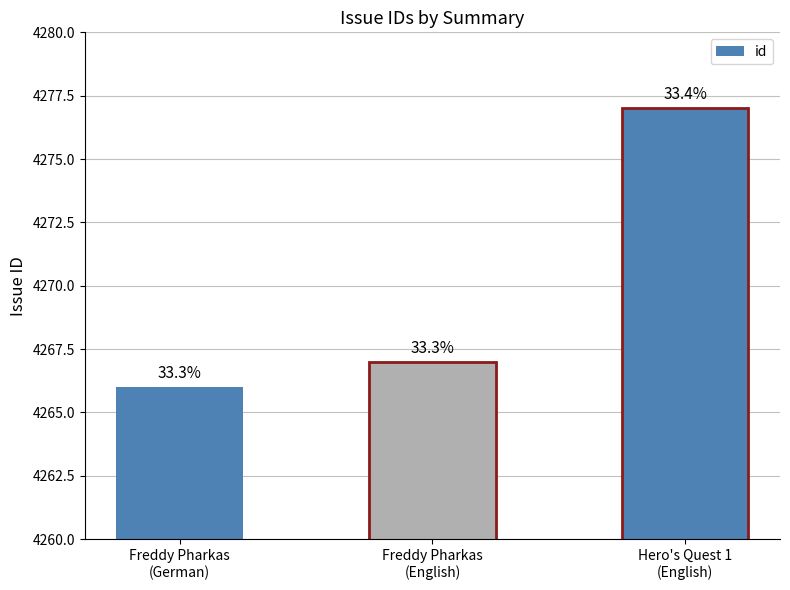

What is the difference between the maximum and second lowest values?

10